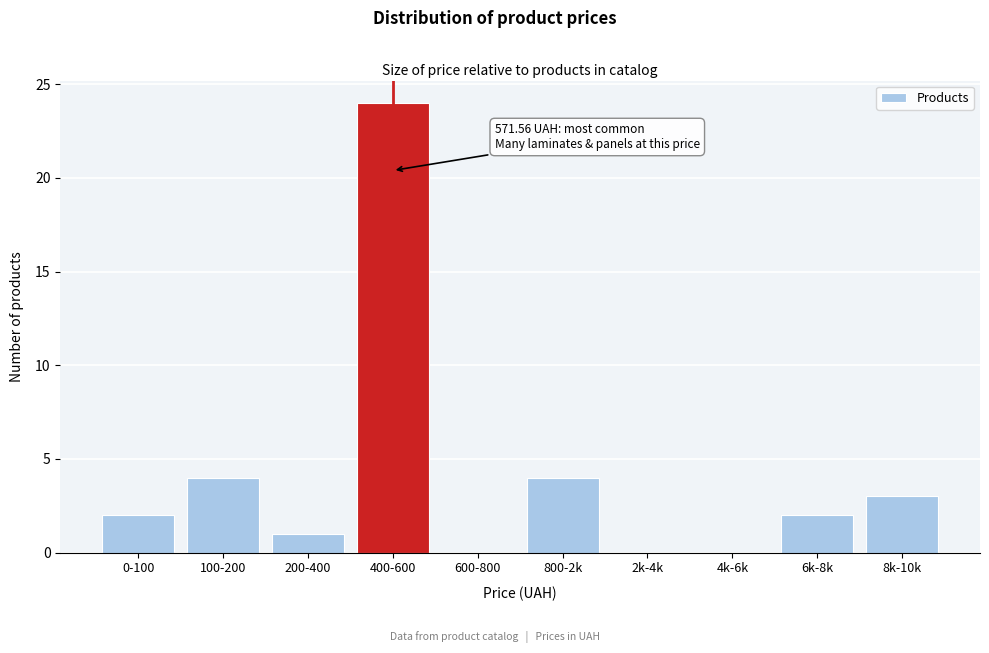

Reading right to left, list all the values displayed in this chart.

8k-10k=3	6k-8k=2	4k-6k=0	2k-4k=0	800-2k=4	600-800=0	400-600=24	200-400=1	100-200=4	0-100=2